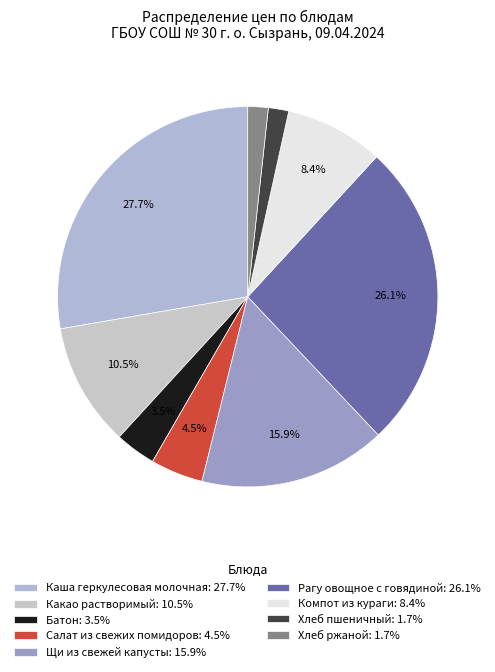

Which has a higher value, Рагу овощное с говядиной or Какао растворимый?

Рагу овощное с говядиной